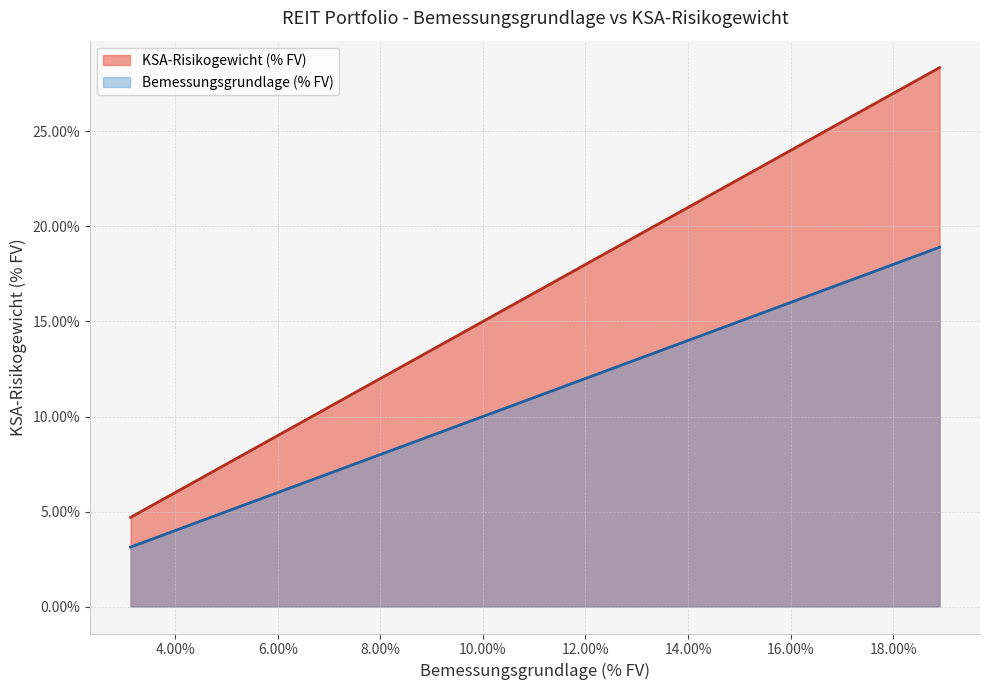

True or false: KSA-Risikogewicht (% FV) has more than 1 points higher than both neighbors.

False